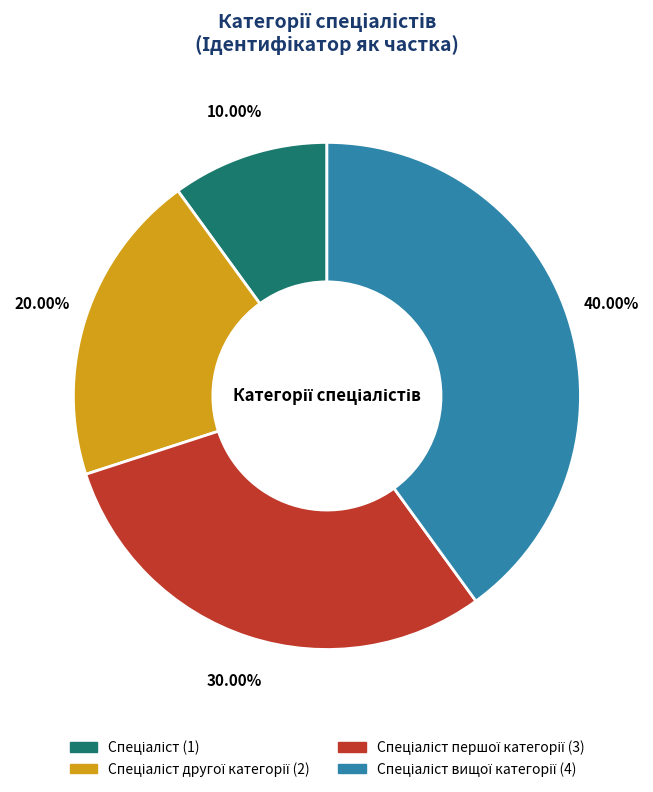

Does any single category account for the majority?

No